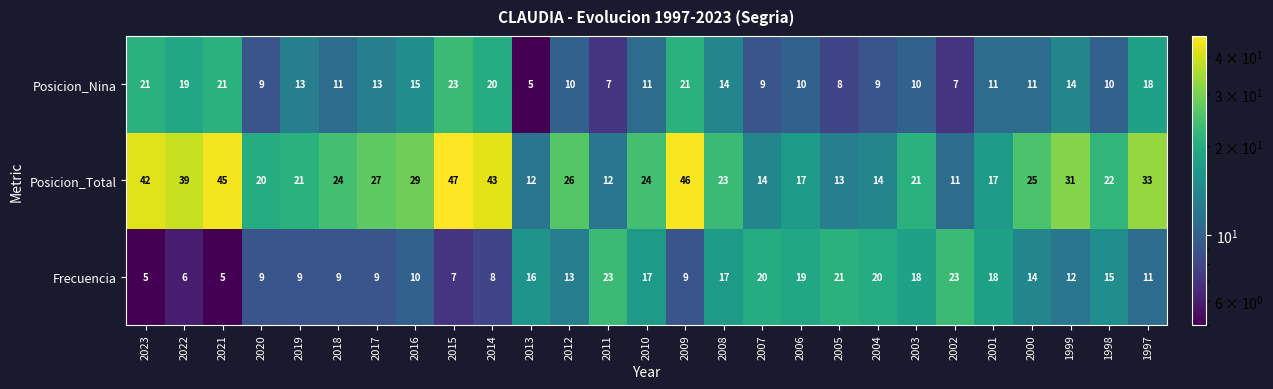

At 2004, list the series in order from largest to smallest.

Frecuencia, Posicion_Total, Posicion_Nina